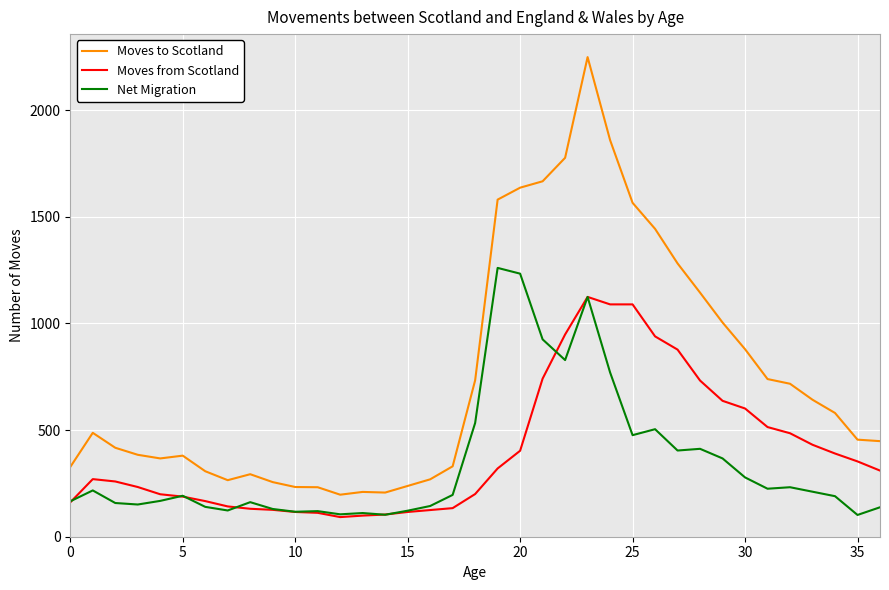

What is the maximum value for Net Migration?

1260